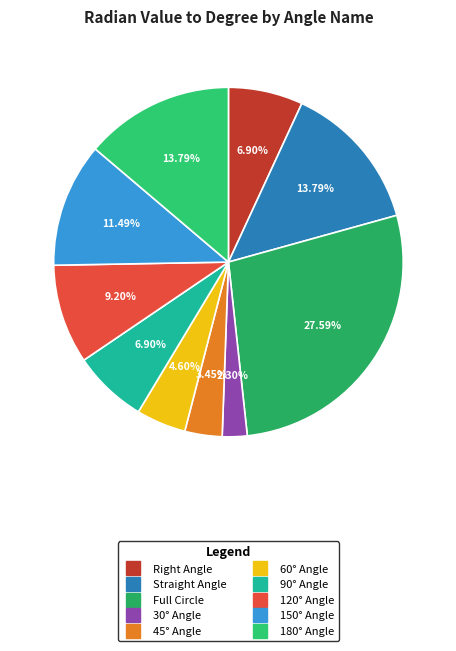

Count the number of slices in the pie.

10